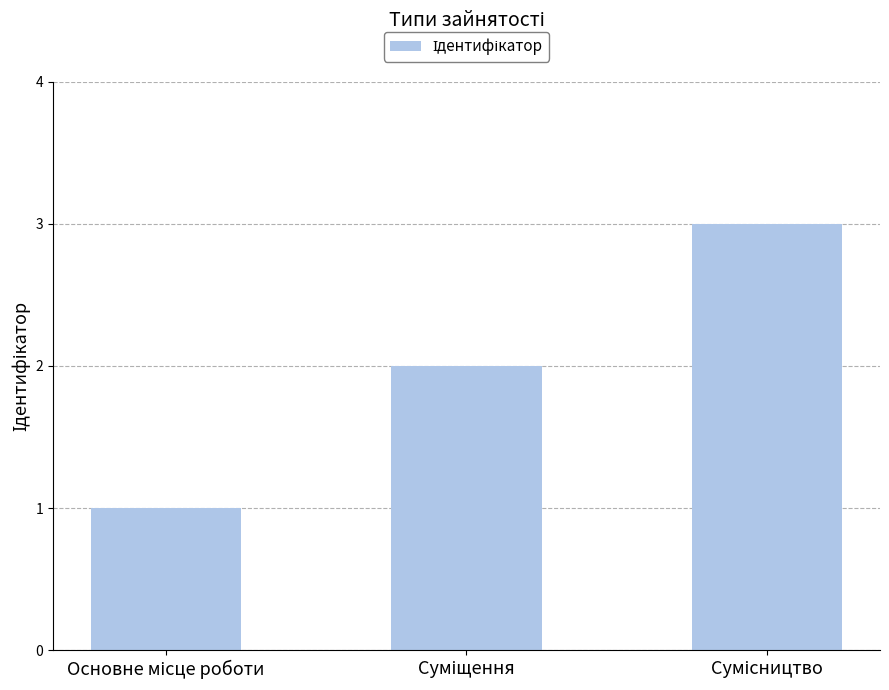

What is the maximum value shown in the chart?

3